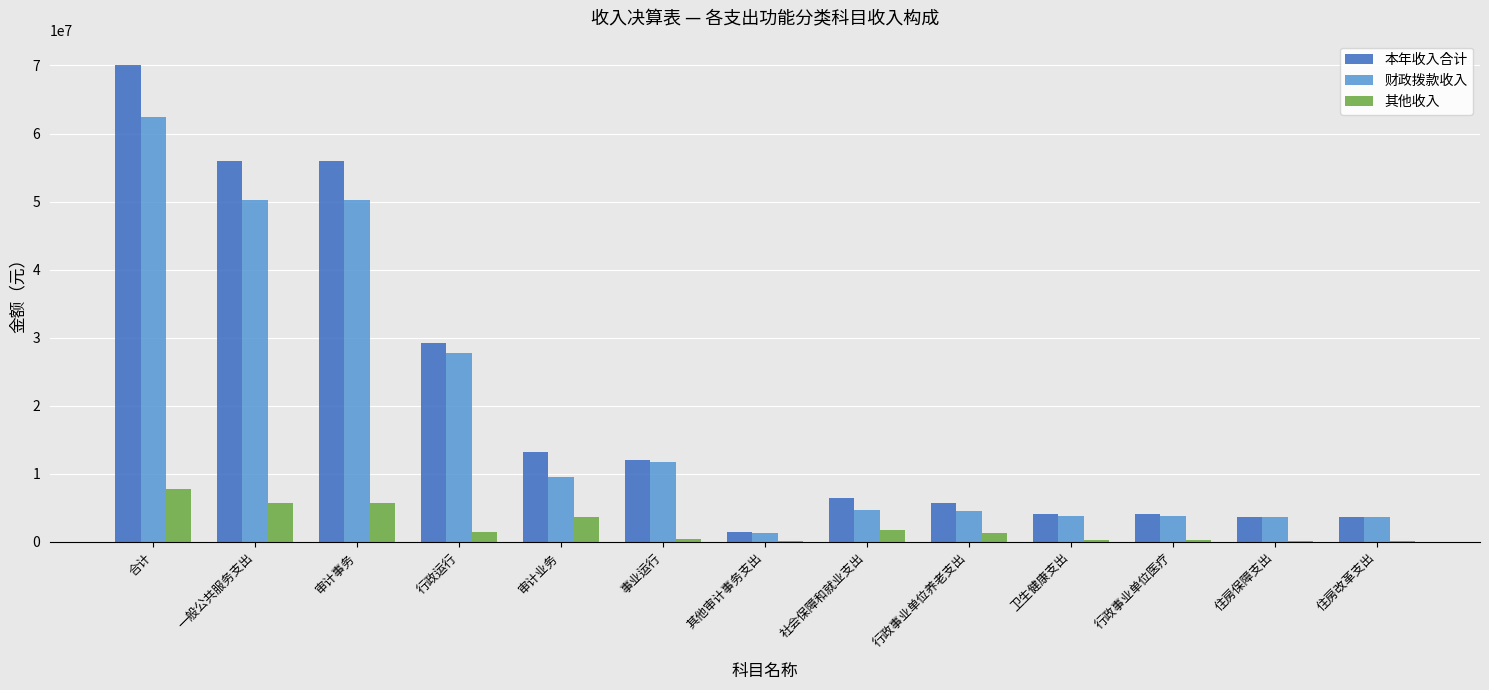

What is the sum of the 其他收入 values at 住房改革支出 and 住房保障支出?

133224.0